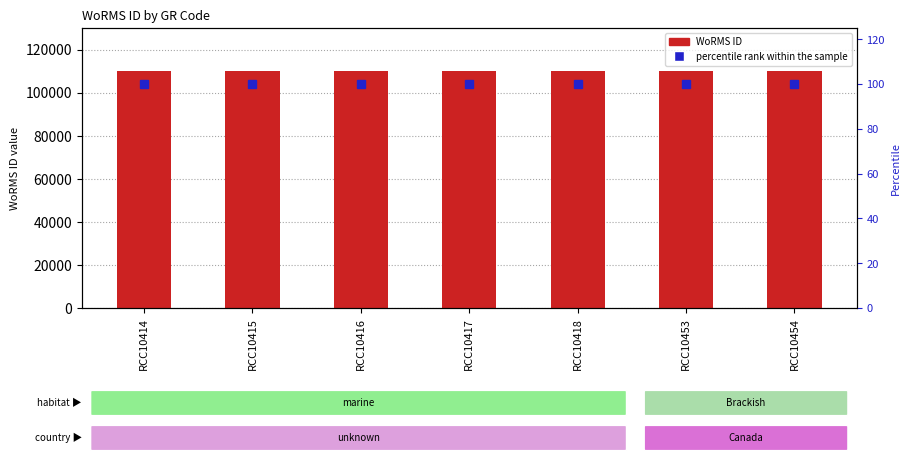

How many data points does each series have?

7